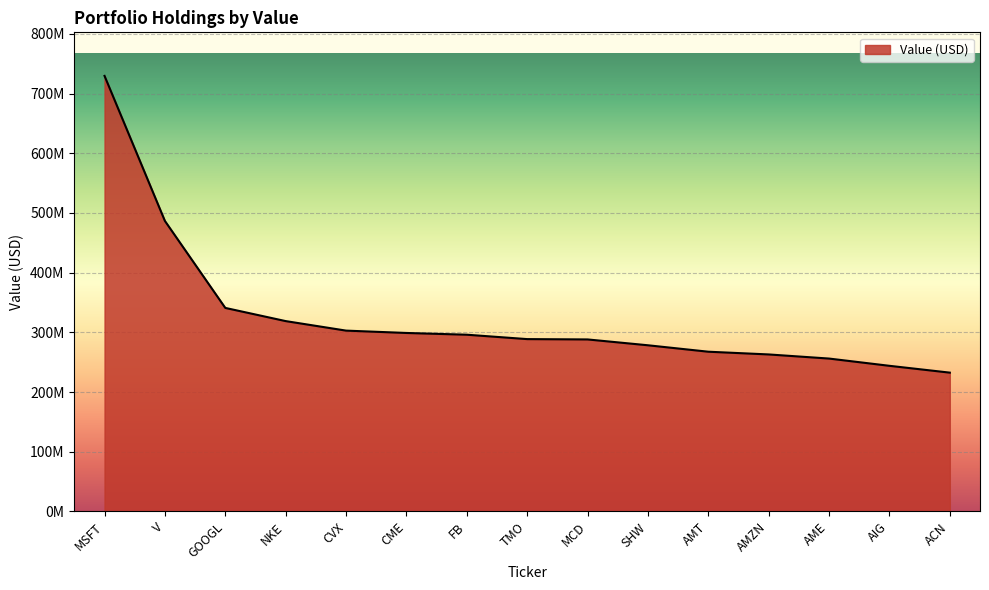

Between AMZN and V, which is larger?

V